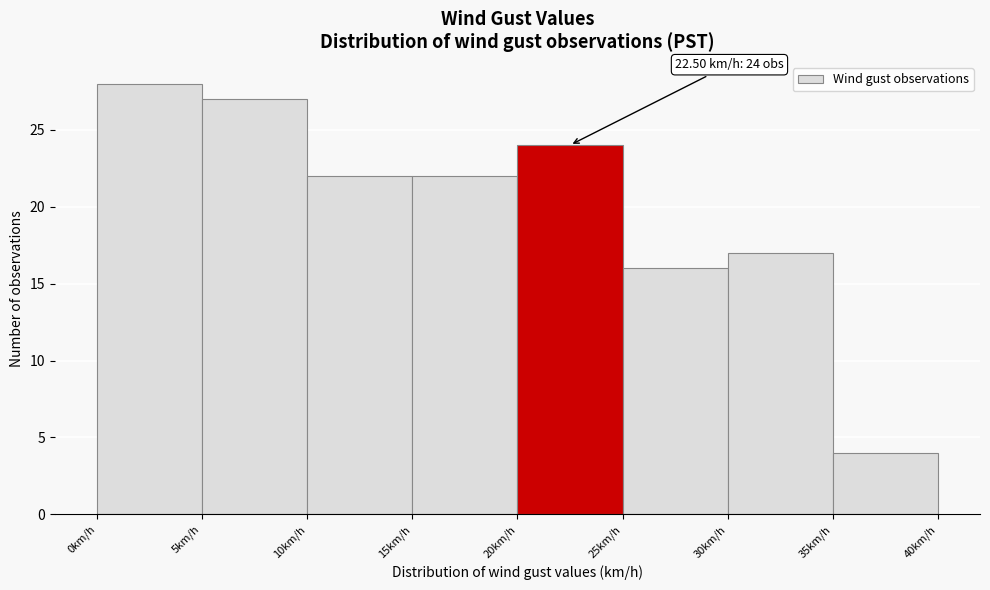

Over which range of the x-axis is the bar tallest?

0 to 5